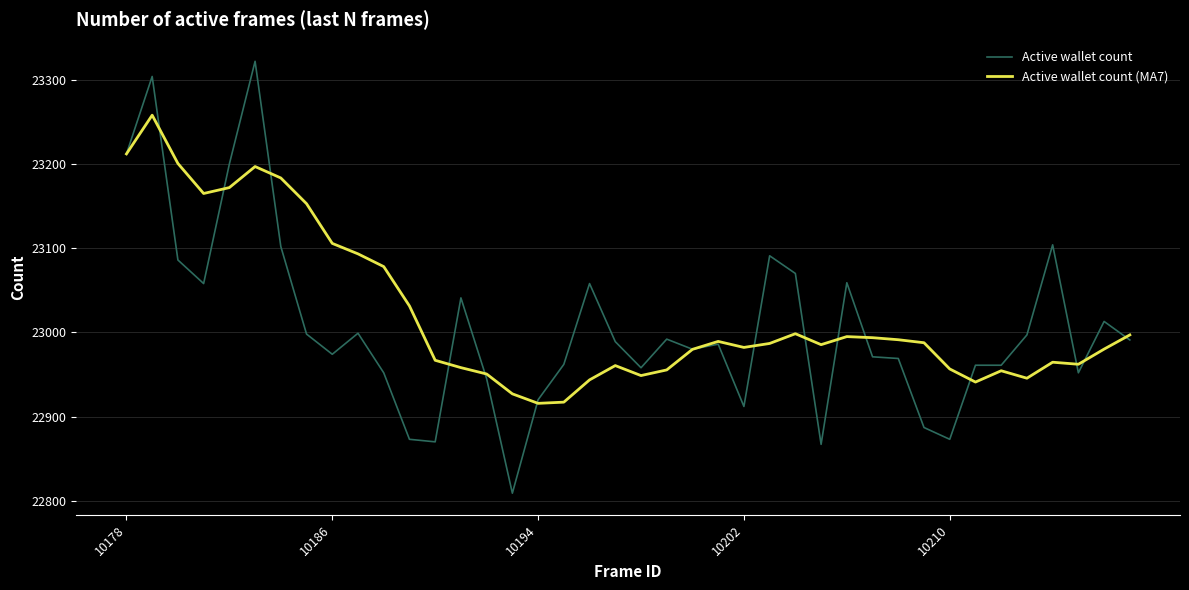

What is the highest value of the Active wallet count (MA7) series?

23258.0